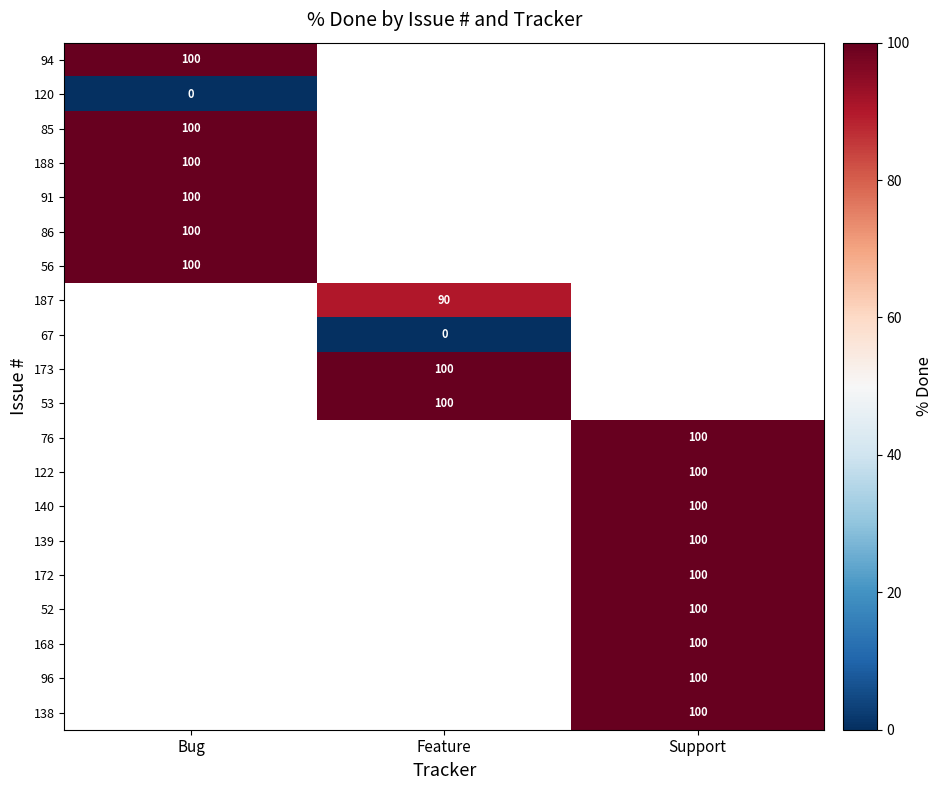

True or false: 85 has a value of 134 at Bug.

False